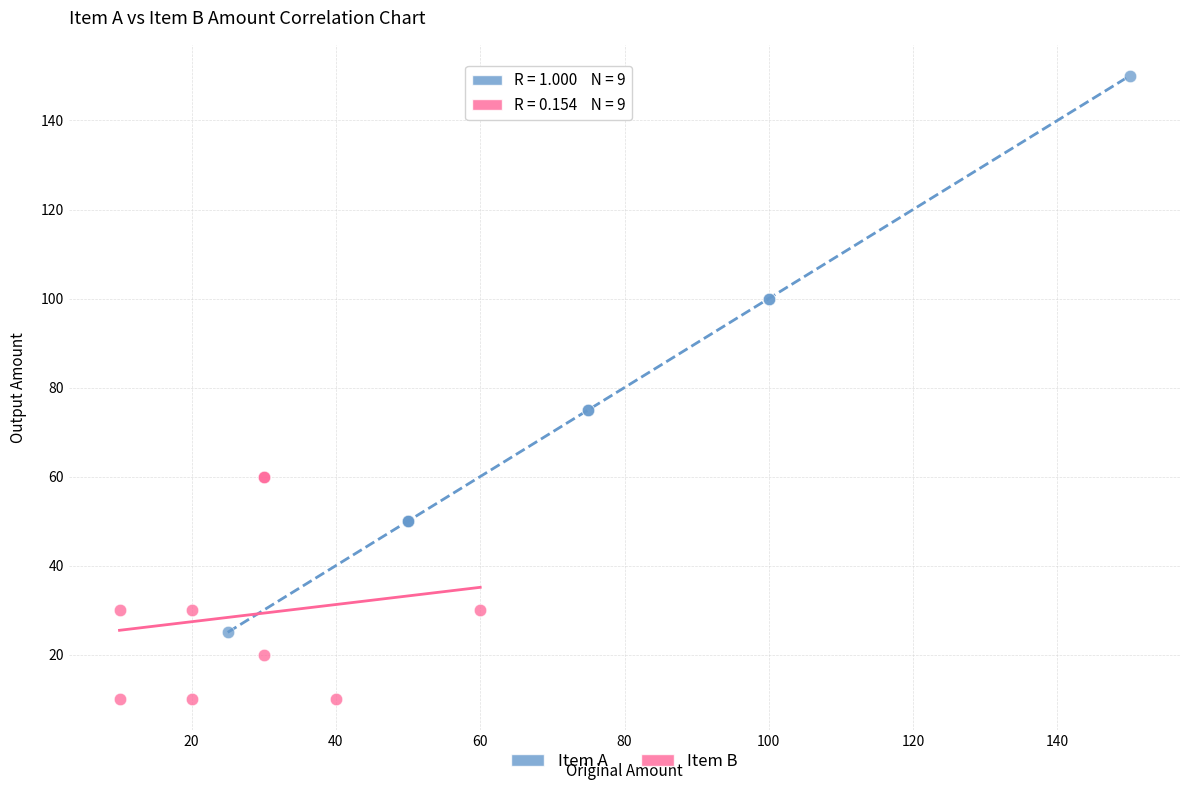

Which series has the largest Y range (max minus min)?

Item A